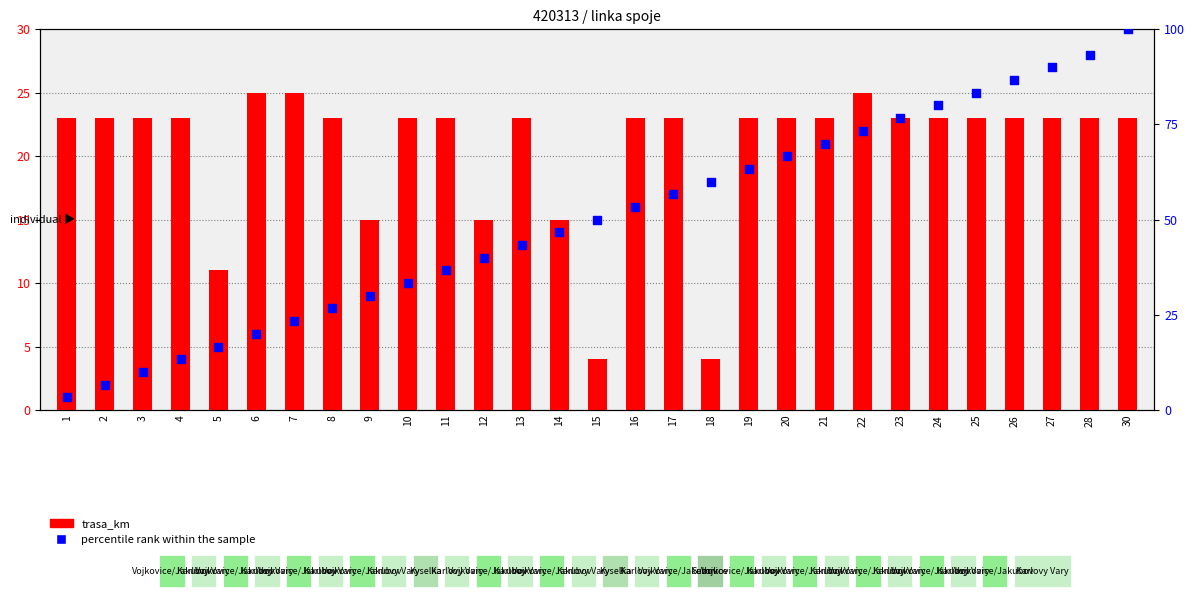

What is the total value across all series at 10?

56.3